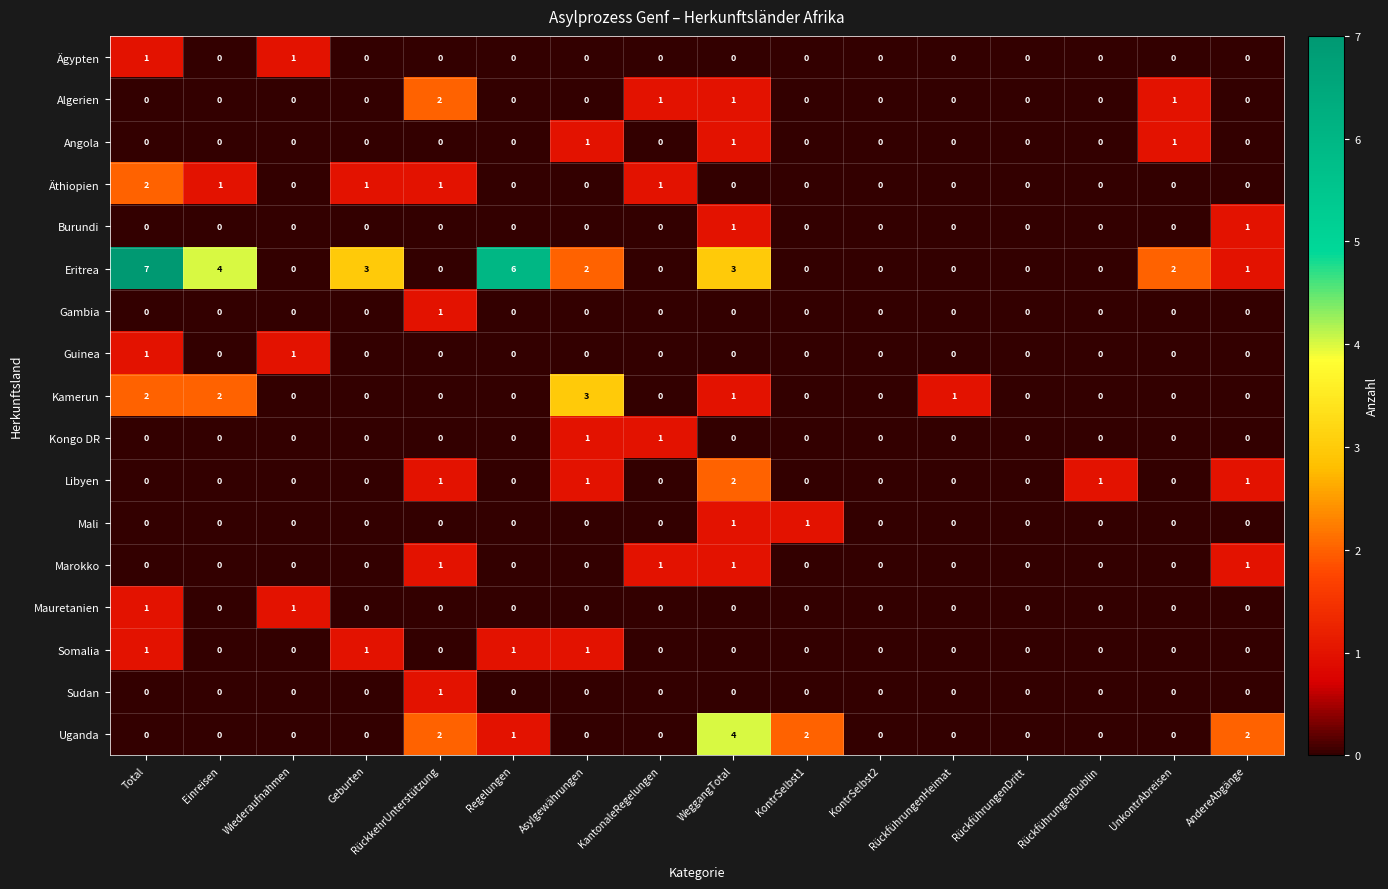

True or false: Ägypten has a value of -1 at KantonaleRegelungen.

False